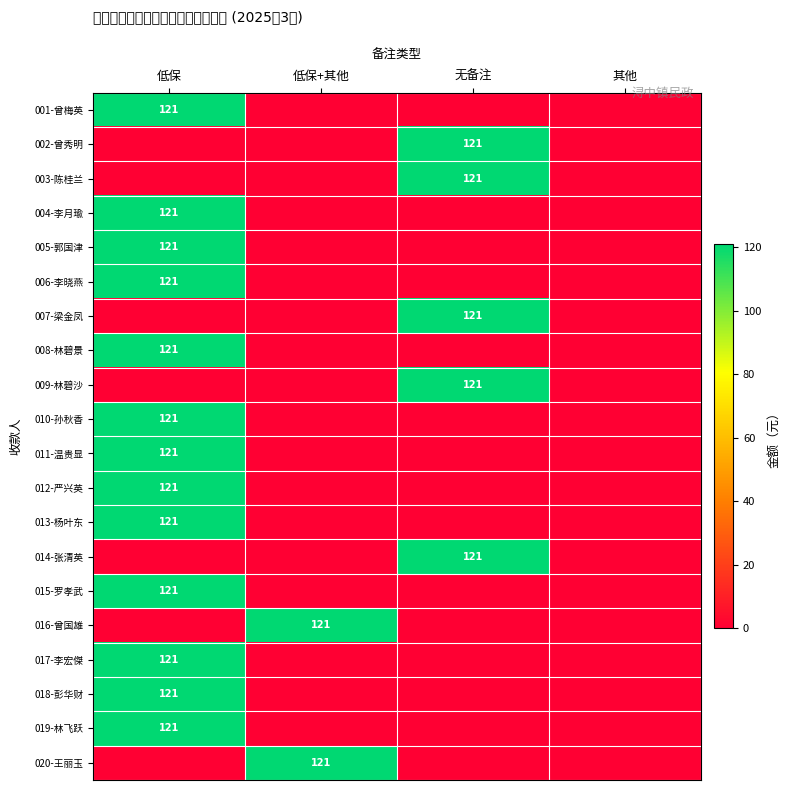

The 019-林飞跃 series shows 217 at 低保. True or false?

False